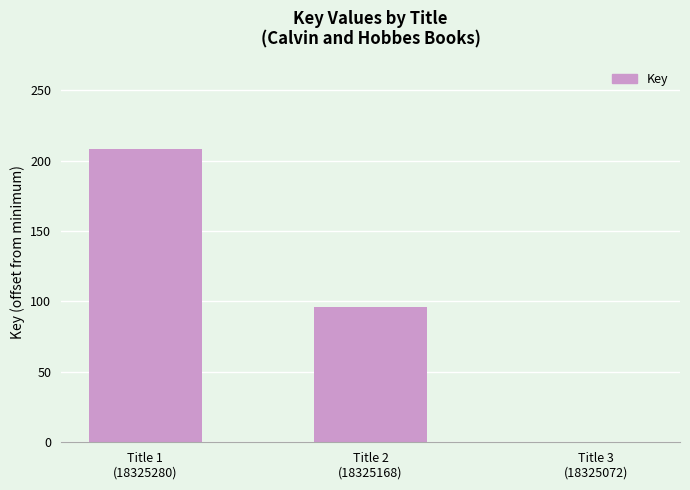

What is the sum of all values?

304